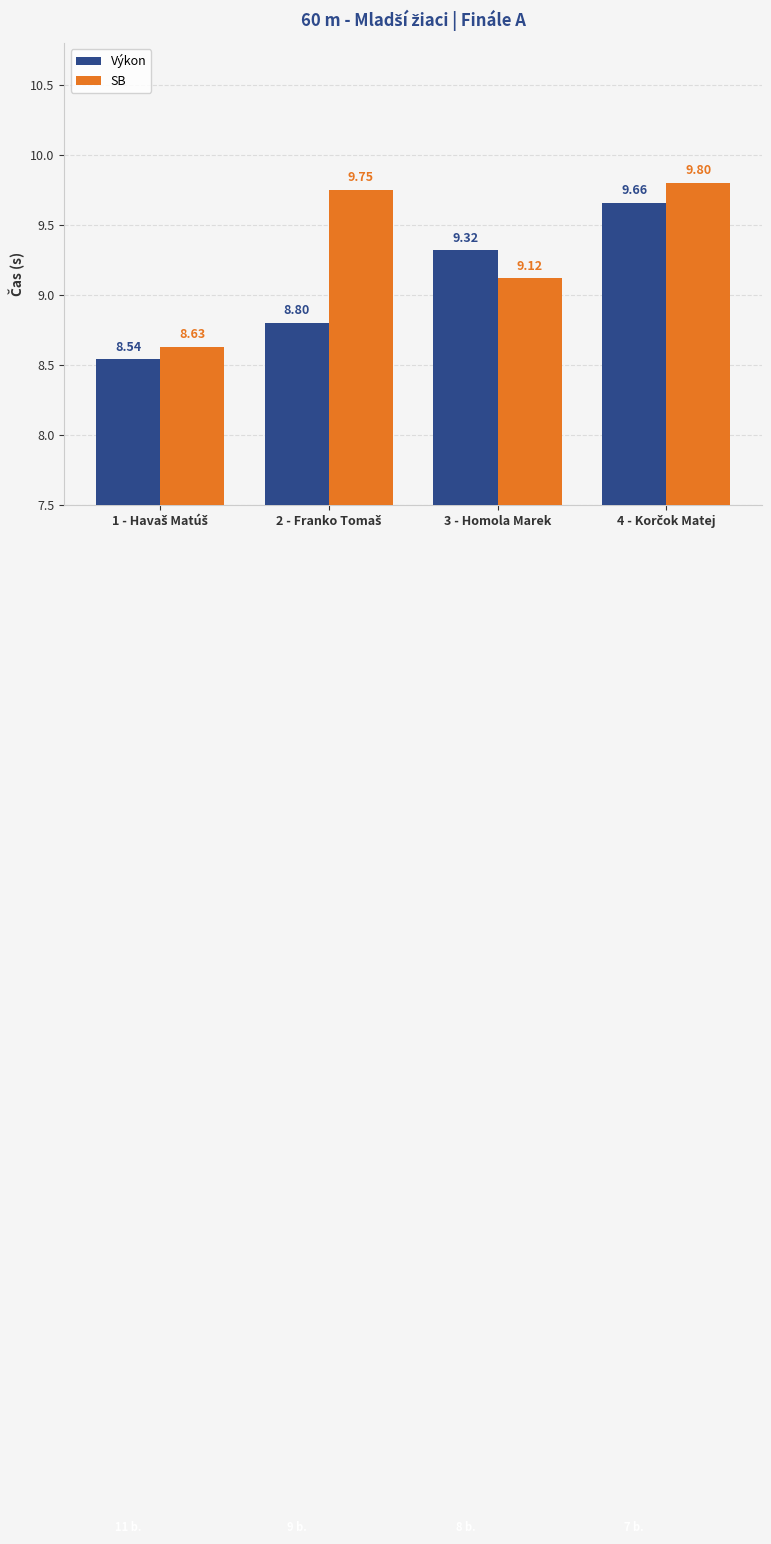

How many distinct data groups are displayed?

2